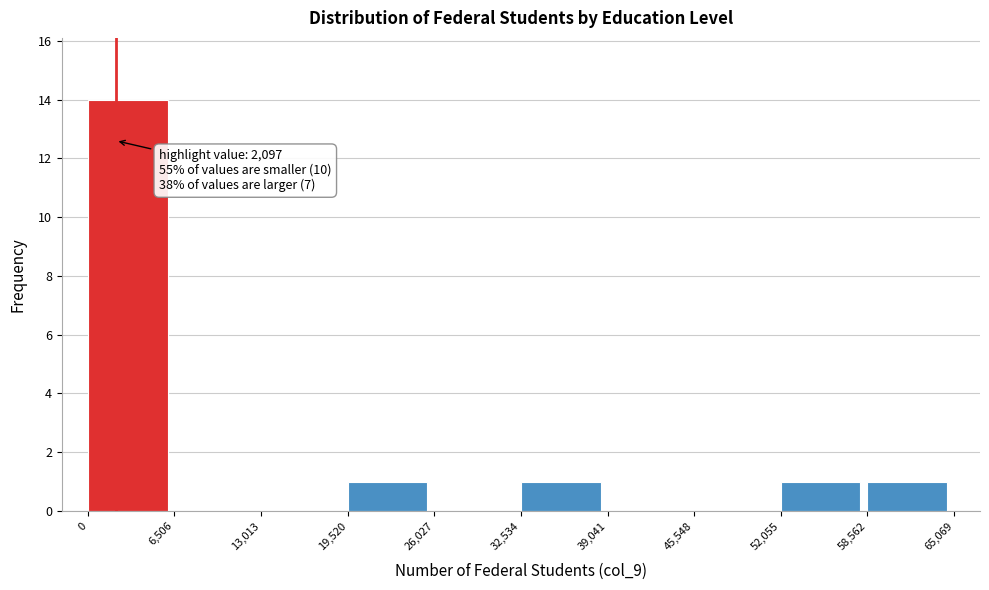

Which range on the x-axis has the tallest bar?

0 to 6,506